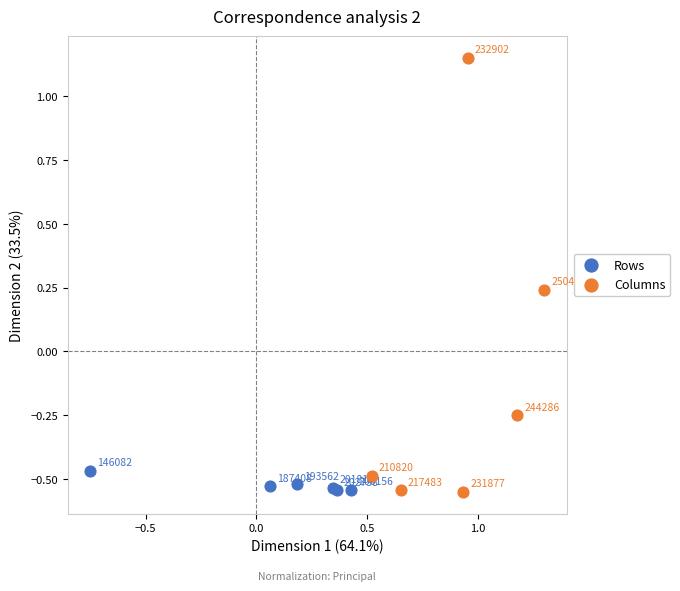

Which series contains the highest Y value?

Columns